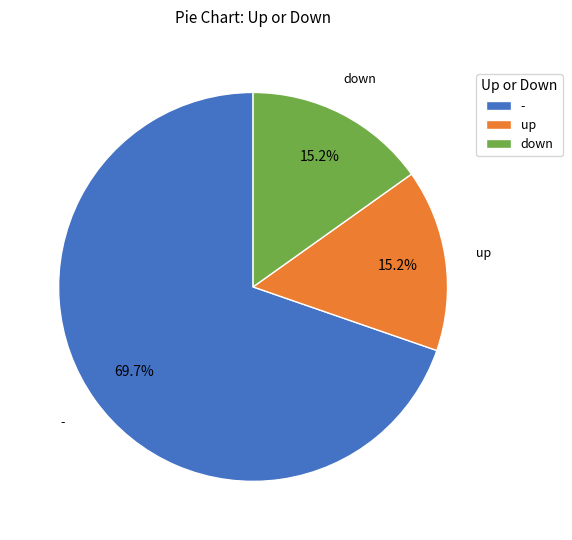

How many slices are in this pie chart?

3